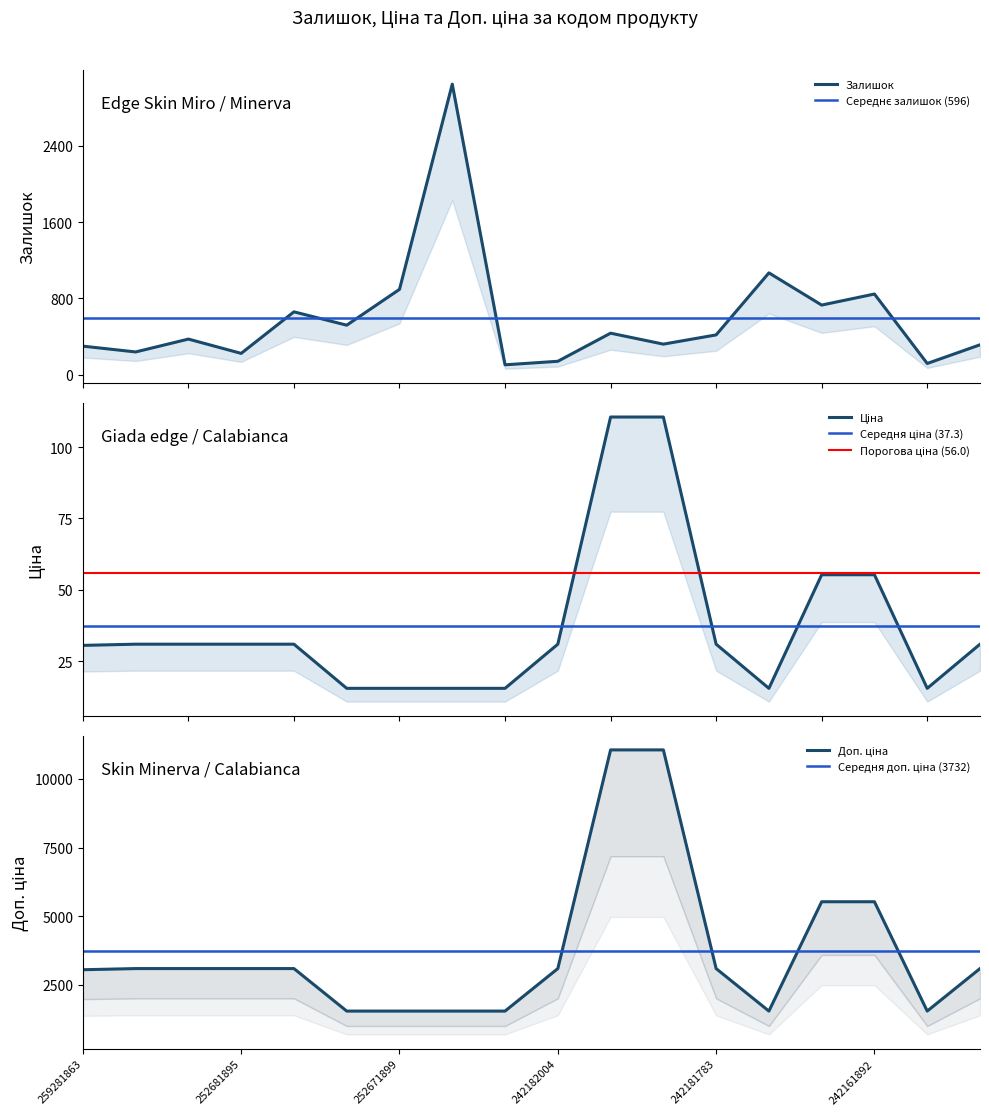

Is the value of Доп. ціна at 252681895 greater than the value of Ціна at 242162004?

Yes